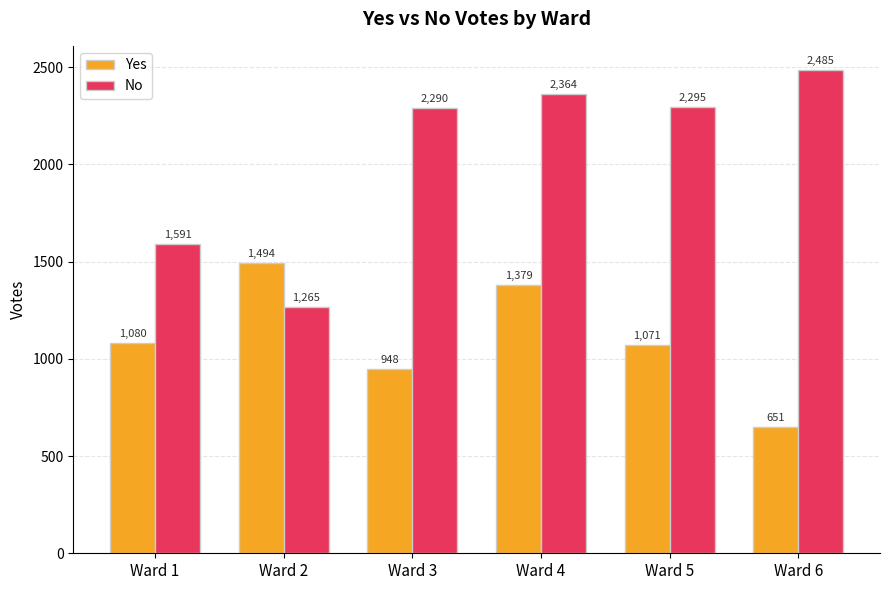

The Yes series shows 1080 at Ward 1. True or false?

True